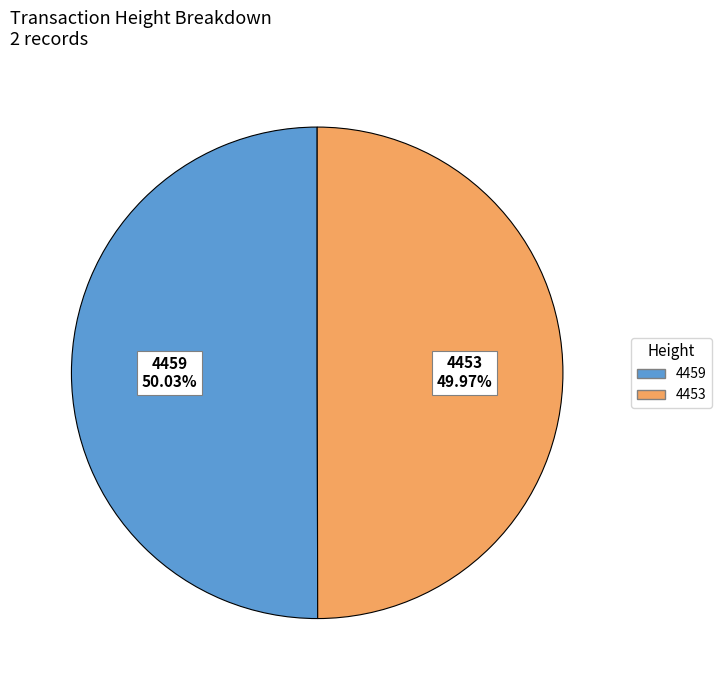

What portion of the pie excludes 4459?

50.0%